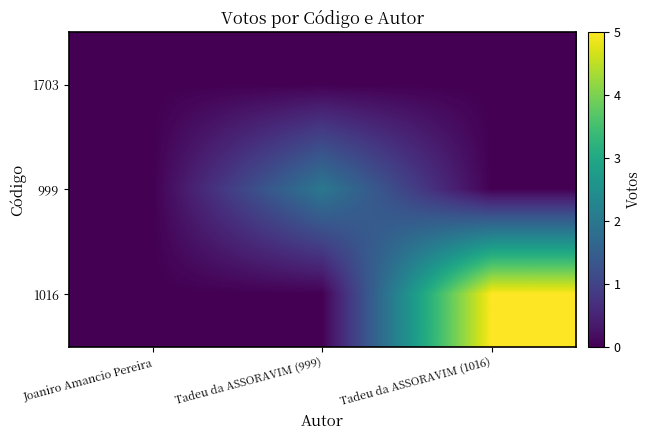

How many categories are shown in the chart?

3